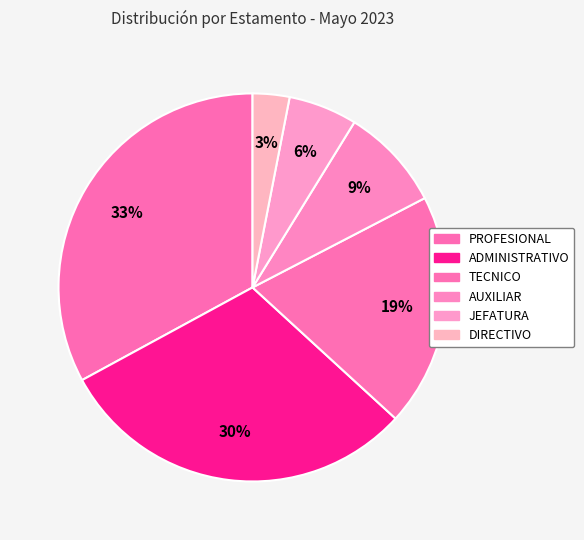

Combined, do ADMINISTRATIVO and TECNICO account for over 50%?

No